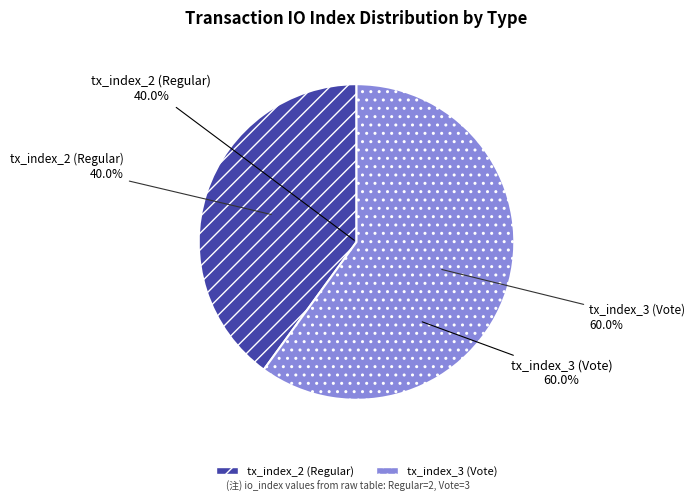

Rank the categories by value from highest to lowest.

tx_index_3 (Vote), tx_index_2 (Regular)